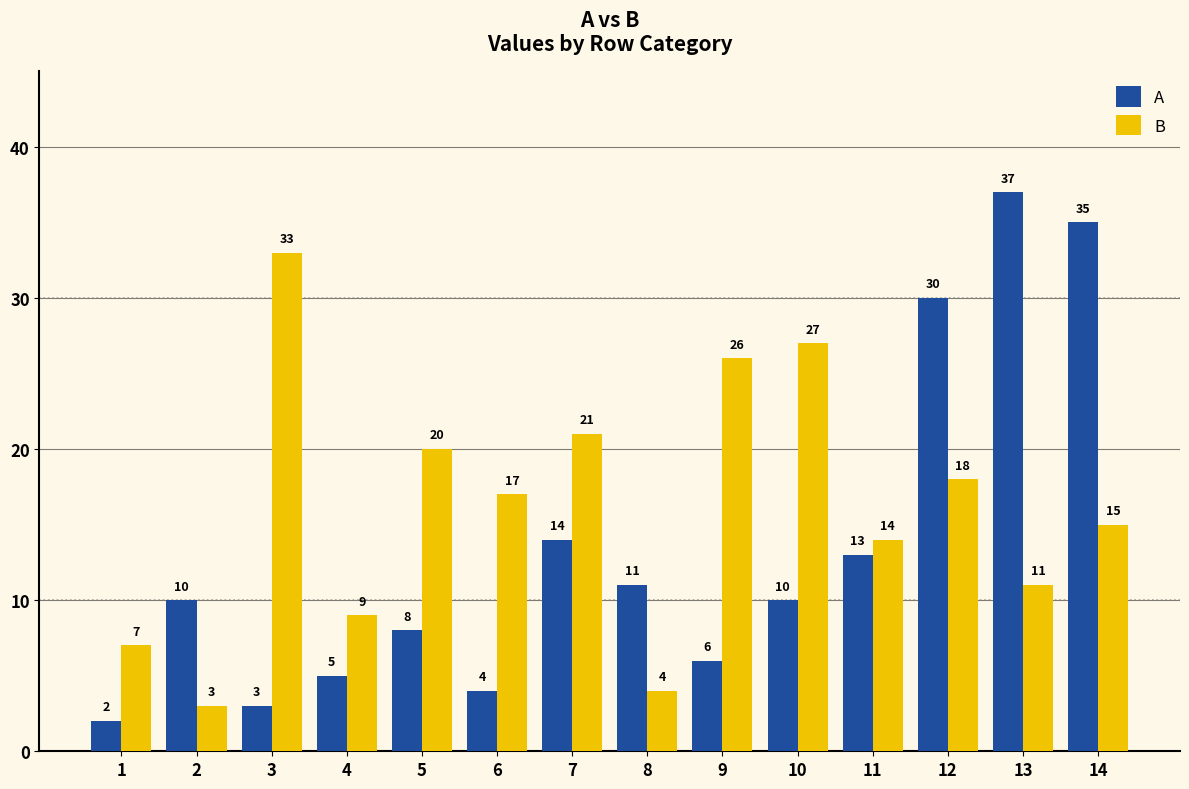

Reading left to right, transcribe all the data shown in this chart.

A: 1=2	2=10	3=3	4=5	5=8	6=4	7=14	8=11	9=6	10=10	11=13	12=30	13=37	14=35
B: 1=7	2=3	3=33	4=9	5=20	6=17	7=21	8=4	9=26	10=27	11=14	12=18	13=11	14=15